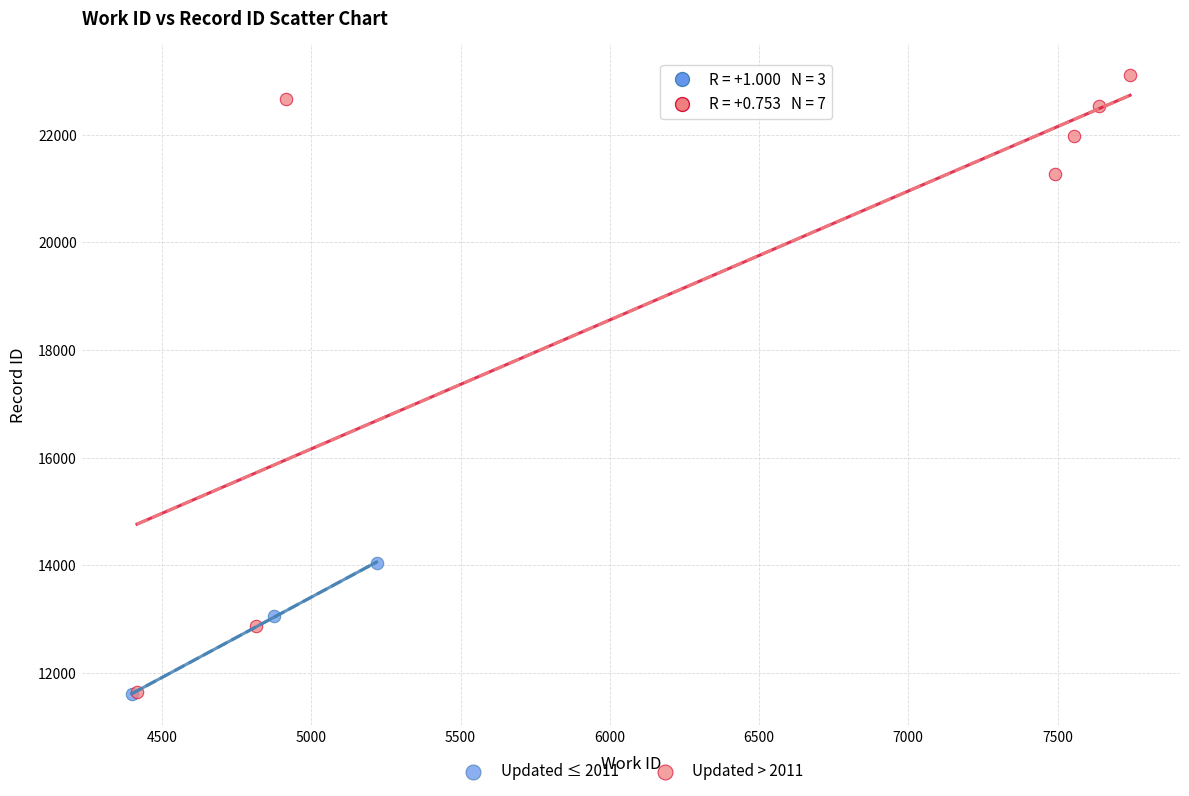

What are all the series names shown in the legend?

Updated ≤ 2011, Updated > 2011